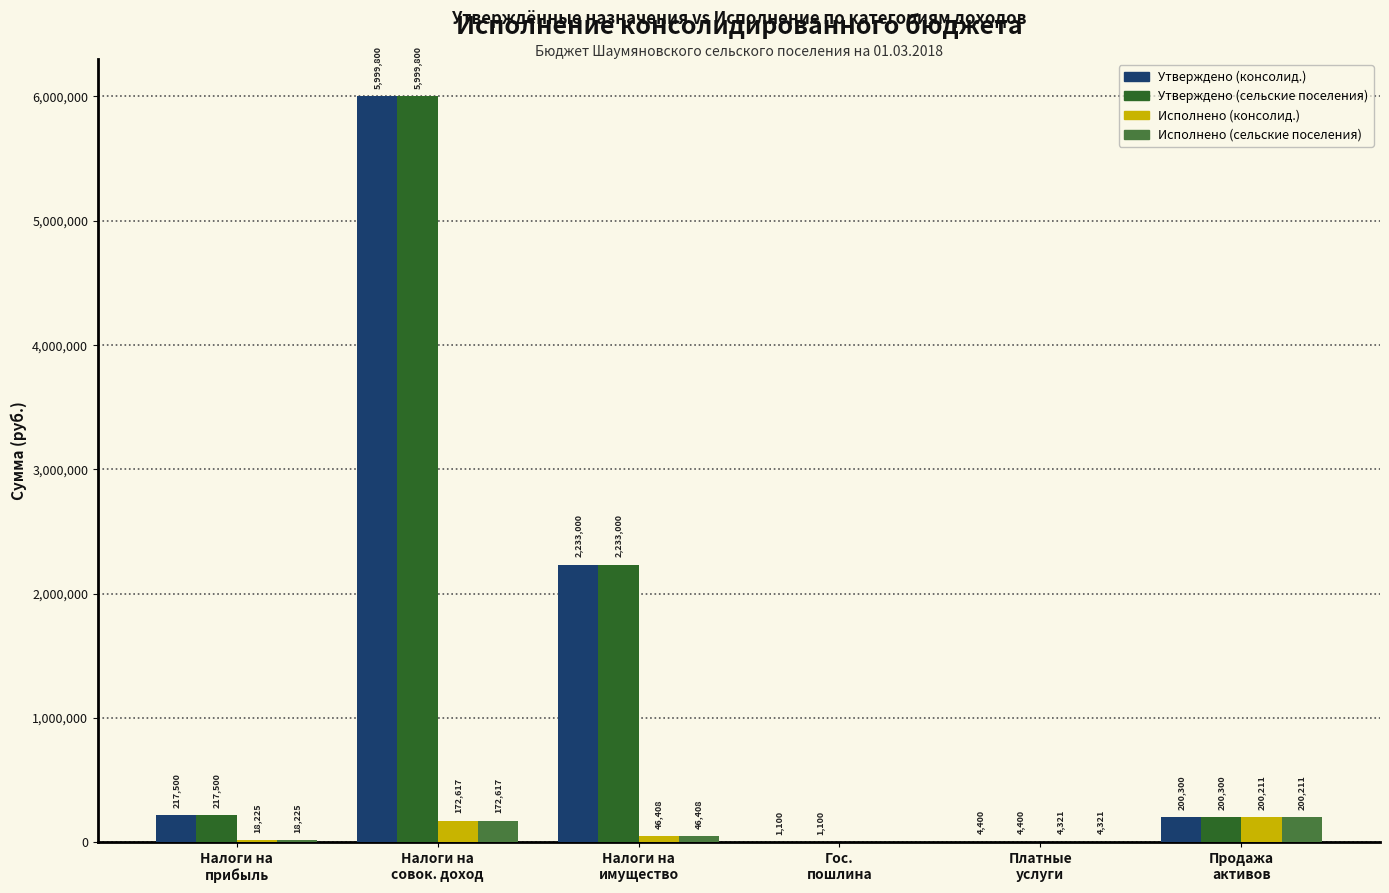

What is the highest value of the Исполнено (сельские поселения) series?

200211.6